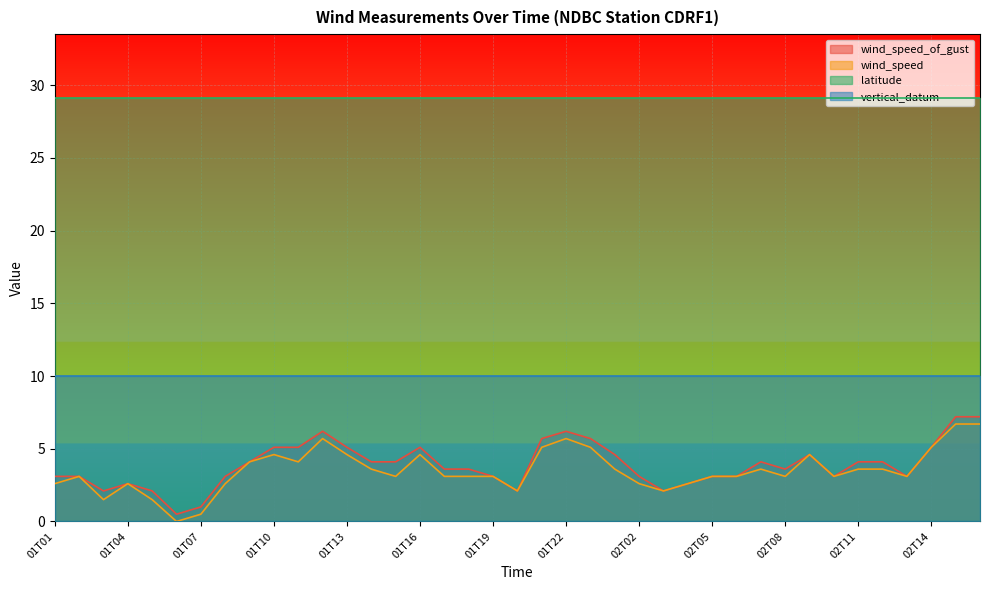

True or false: wind_speed_of_gust has a value of 9.5 at 02T00.

False